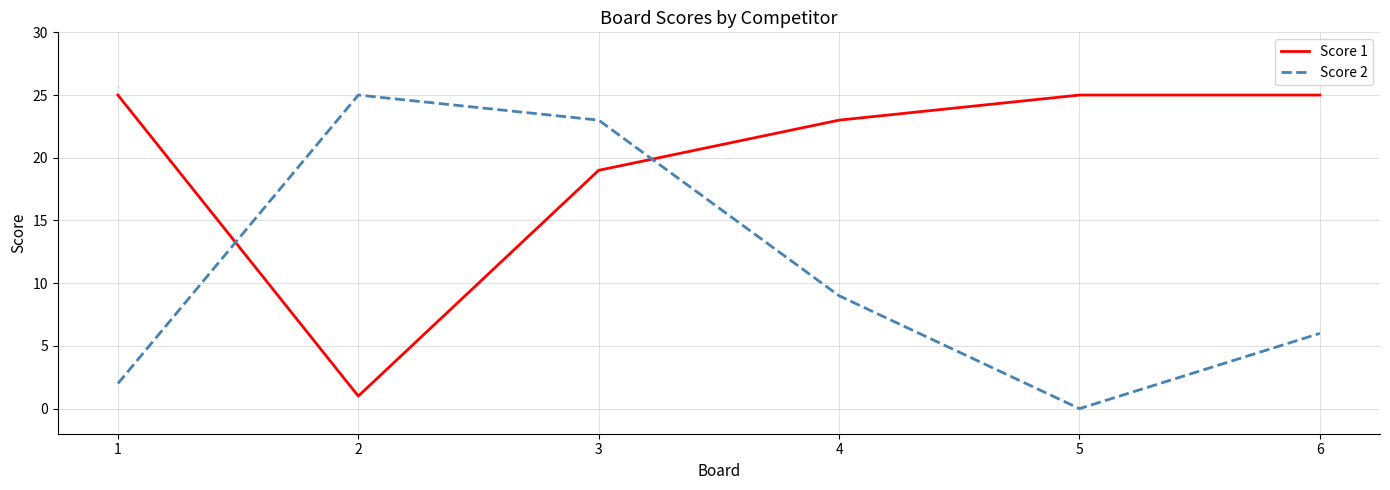

Between which two adjacent categories do Score 1 and Score 2 first intersect?

1 and 2